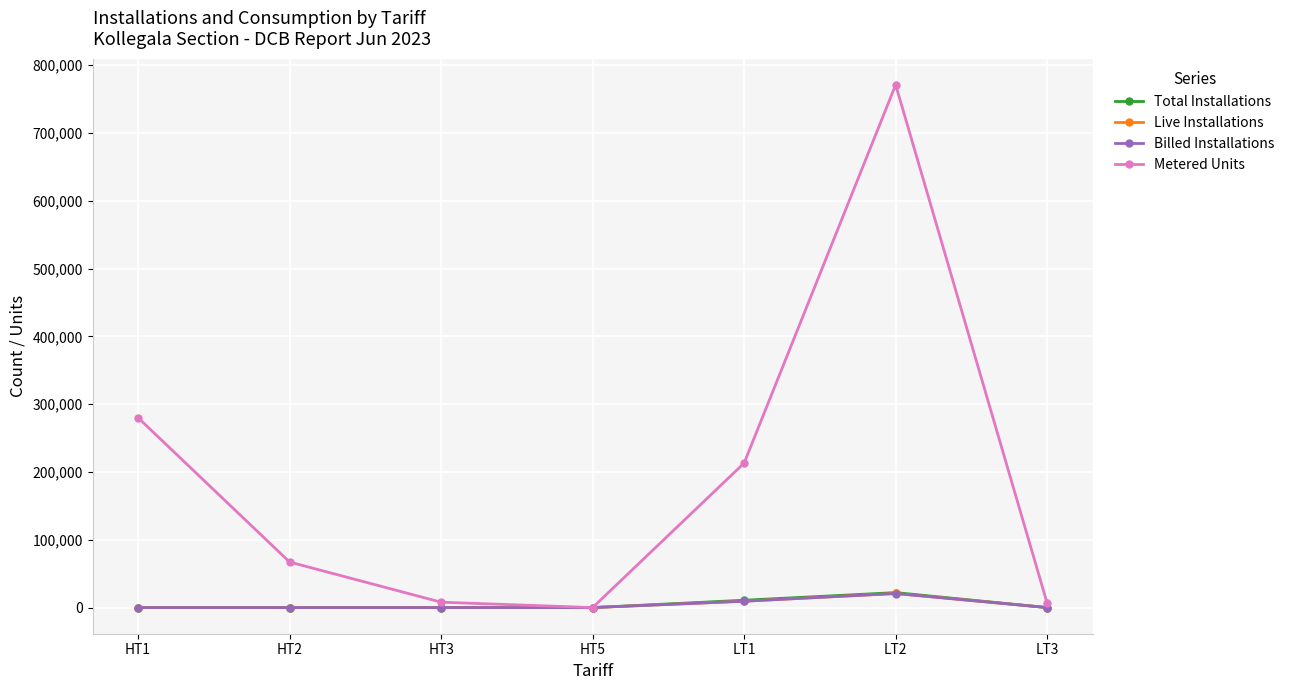

Where is the first local maximum for Metered Units?

LT2